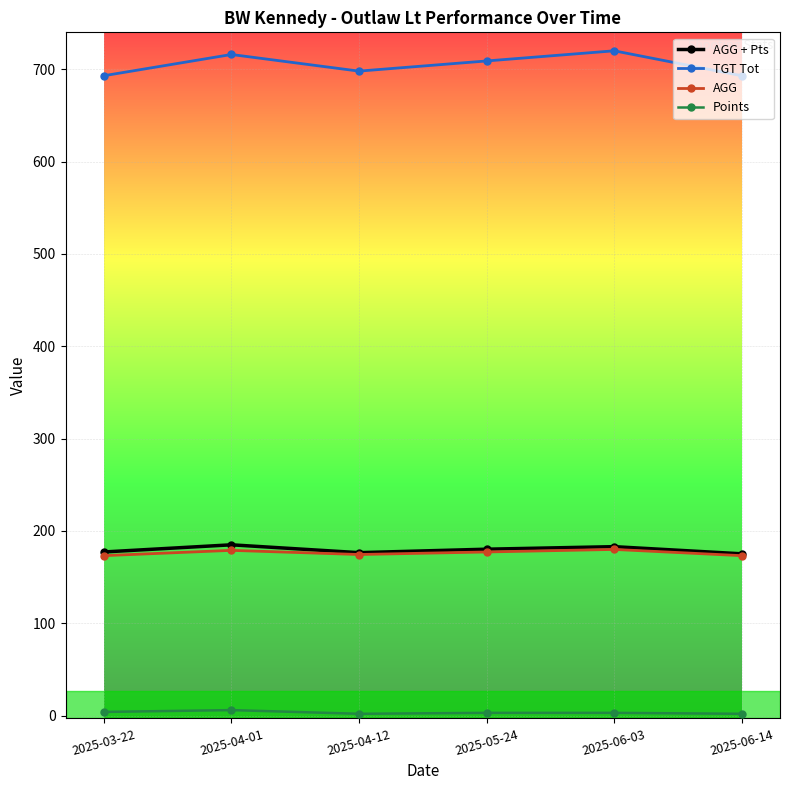

What is the label of the 2nd point from the left?

2025-04-01